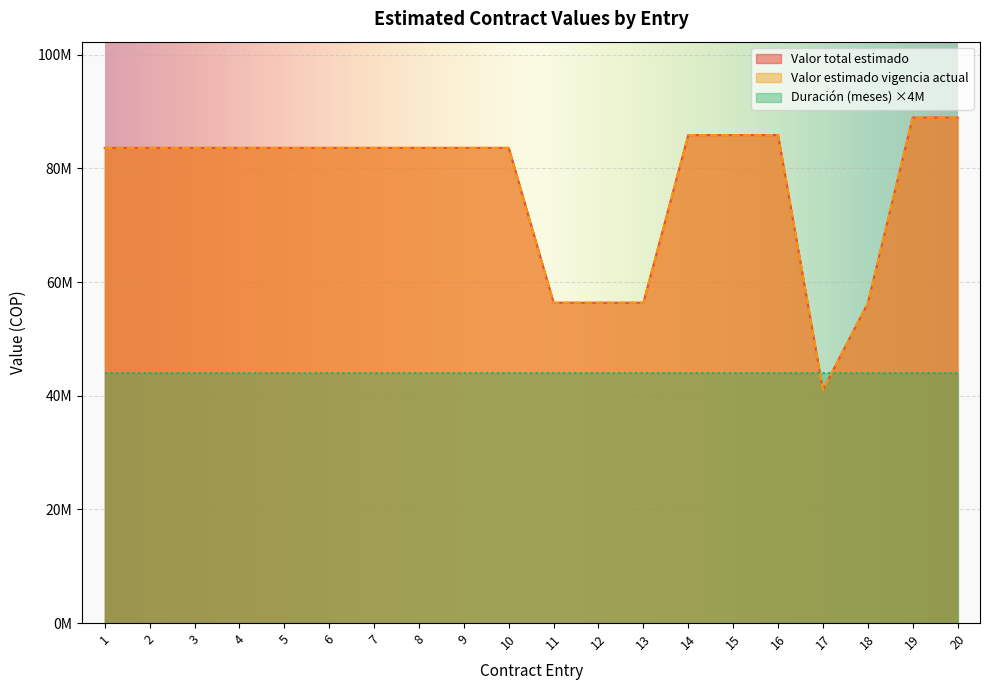

What is the average value of the Valor total estimado series?

76909571.2